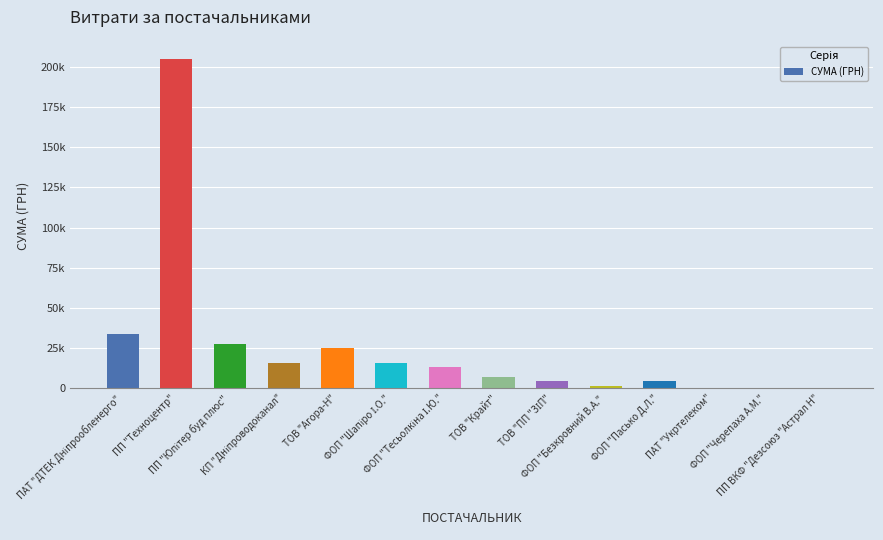

What is the change in value from ФОП "Черепаха А.М." to ПП ВКФ "Дезсоюз "Астрал Н"?

+131.5